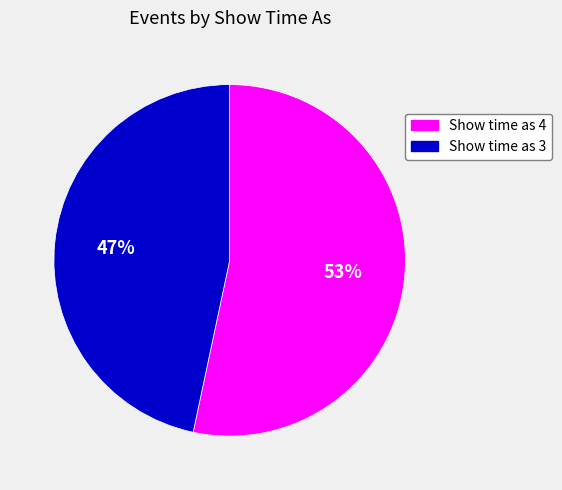

Is there any slice that represents more than half of the pie?

Yes